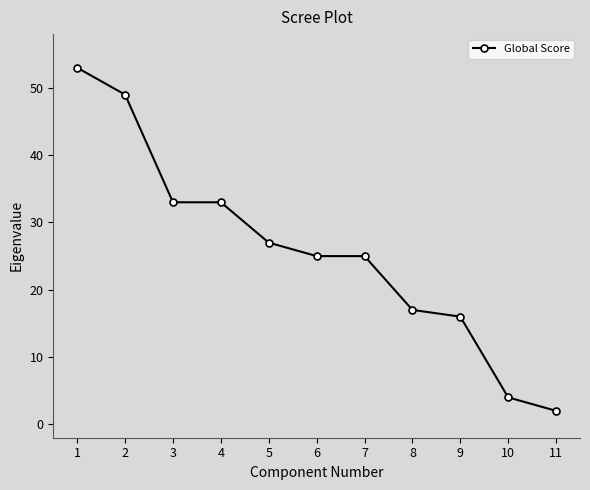

Where does the data first go above 25?

1